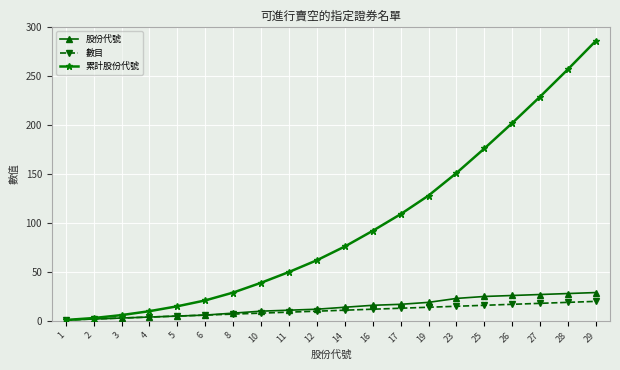

Which series has the largest total across all categories?

累計股份代號